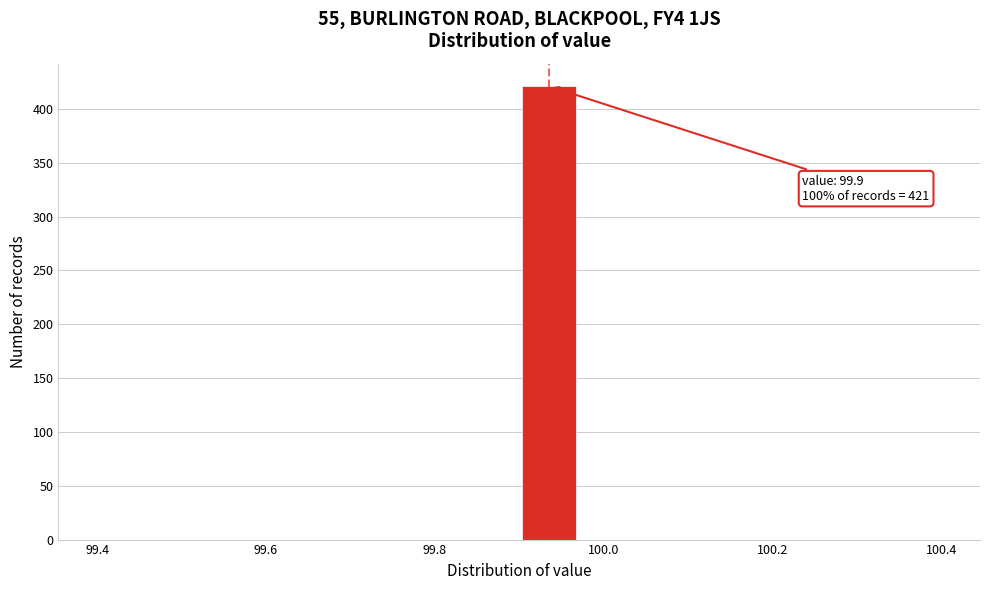

Read against the x-axis, roughly where is the centre of the tallest bar?

99.94